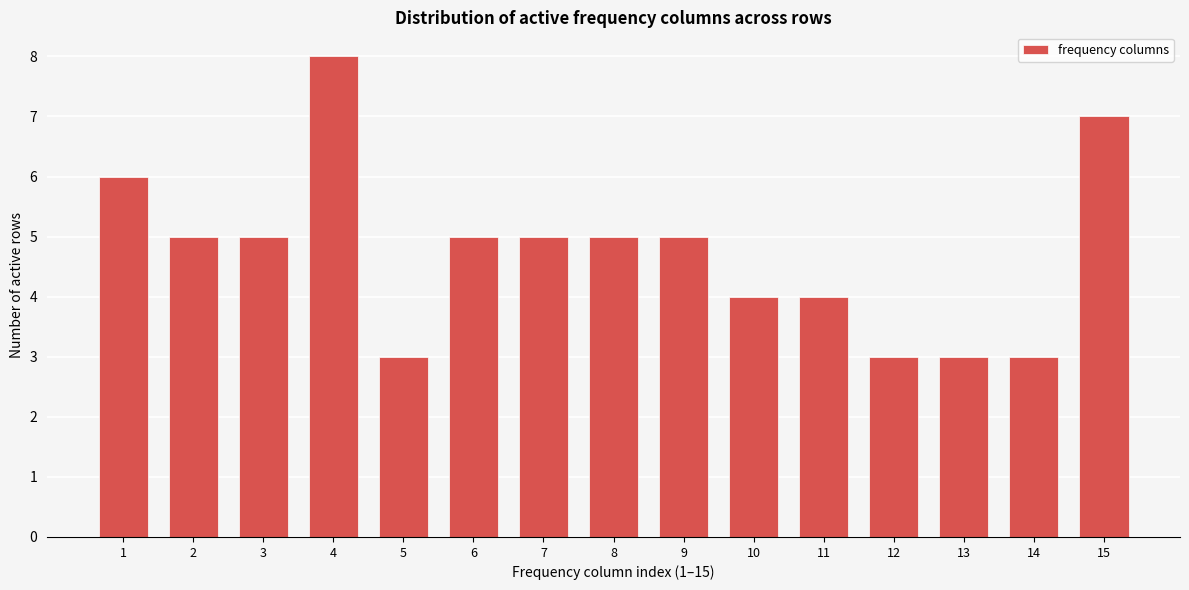

Reading left to right, what are all the values shown in this chart?

6	5	5	8	3	5	5	5	5	4	4	3	3	3	7